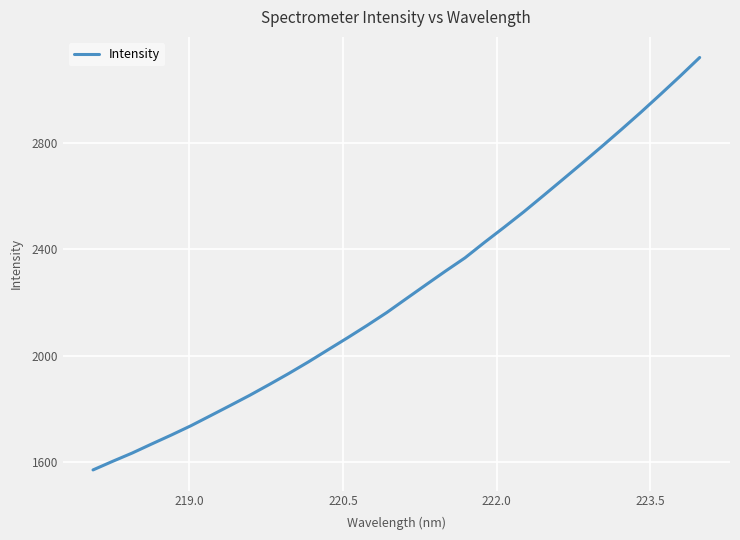

What is the greatest value displayed?

3120.4